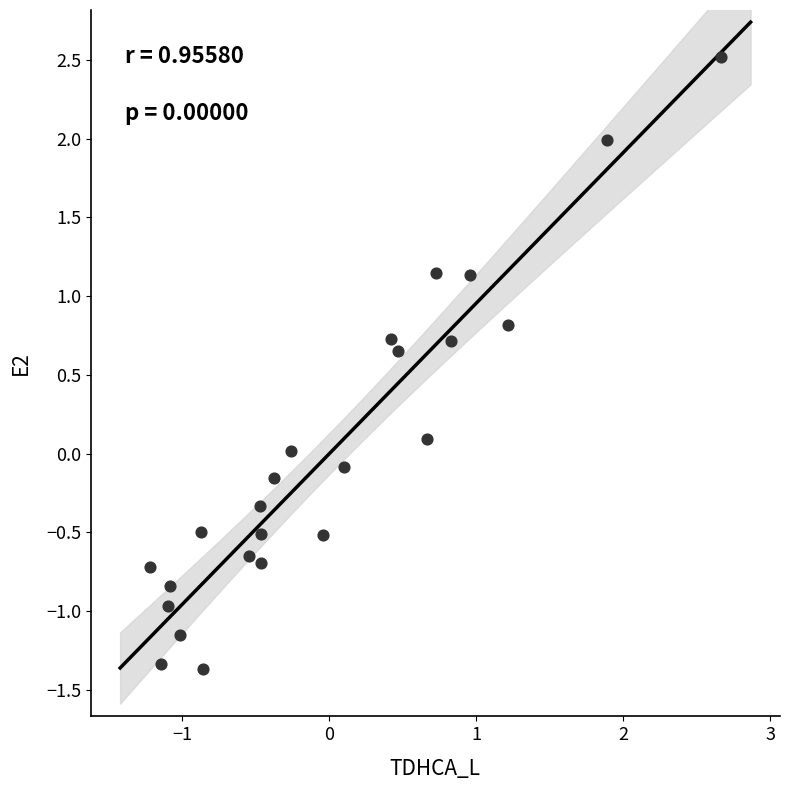

What is the range of X values (max minus min)?

3.9